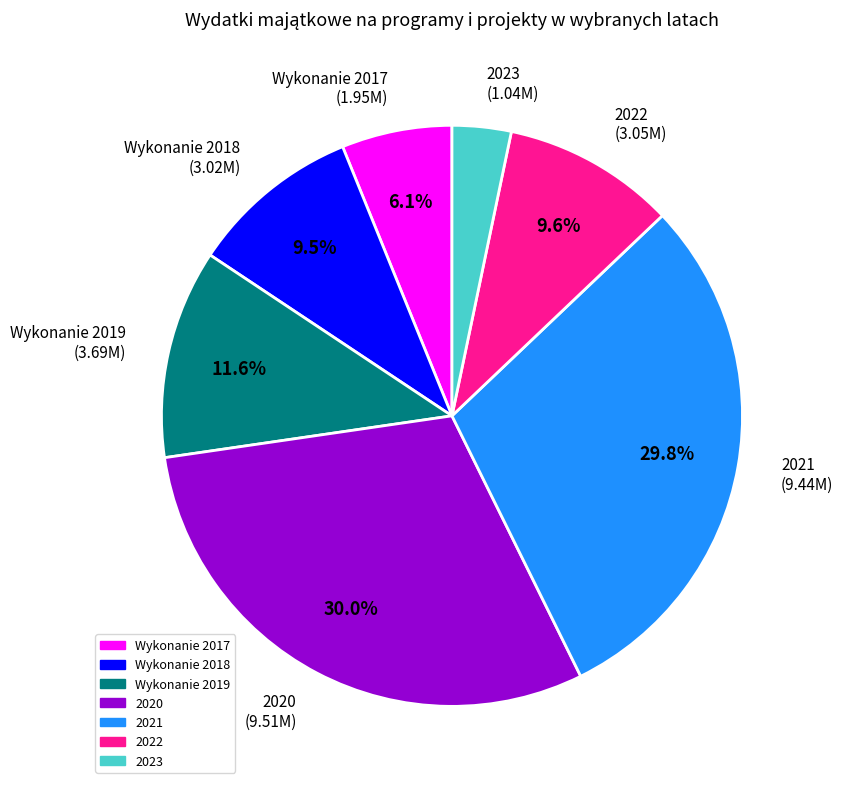

Which has a higher value, 2022 or 2020?

2020